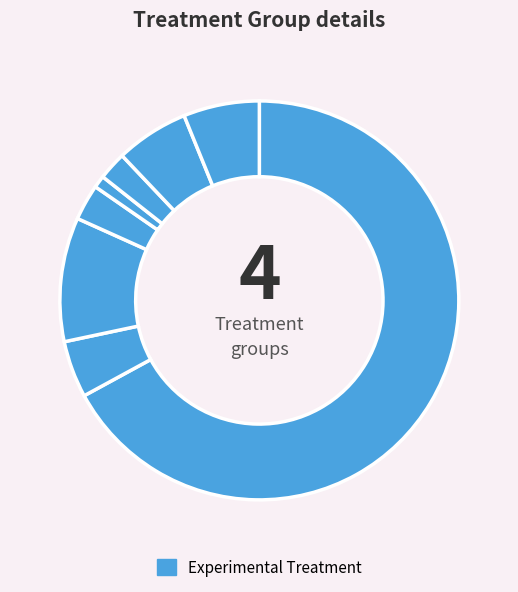

How many slices are in this pie chart?

8